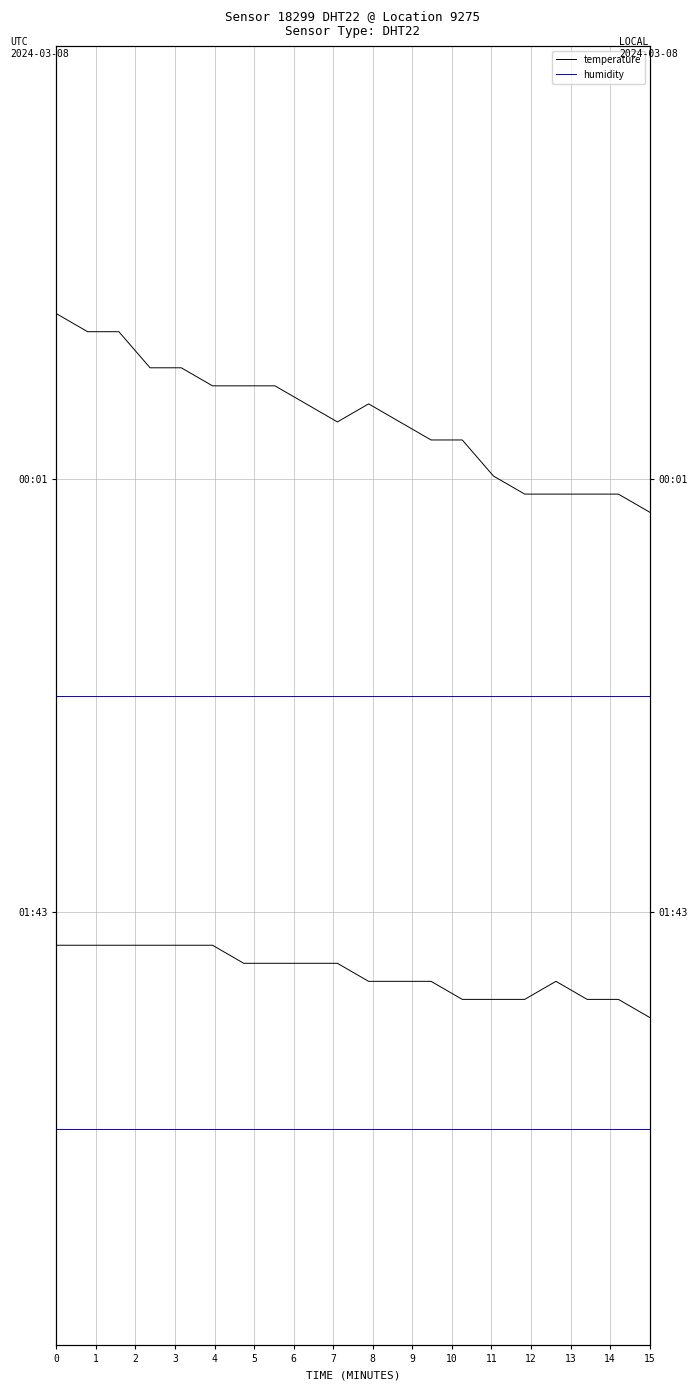

Count the number of categories in the chart.

20